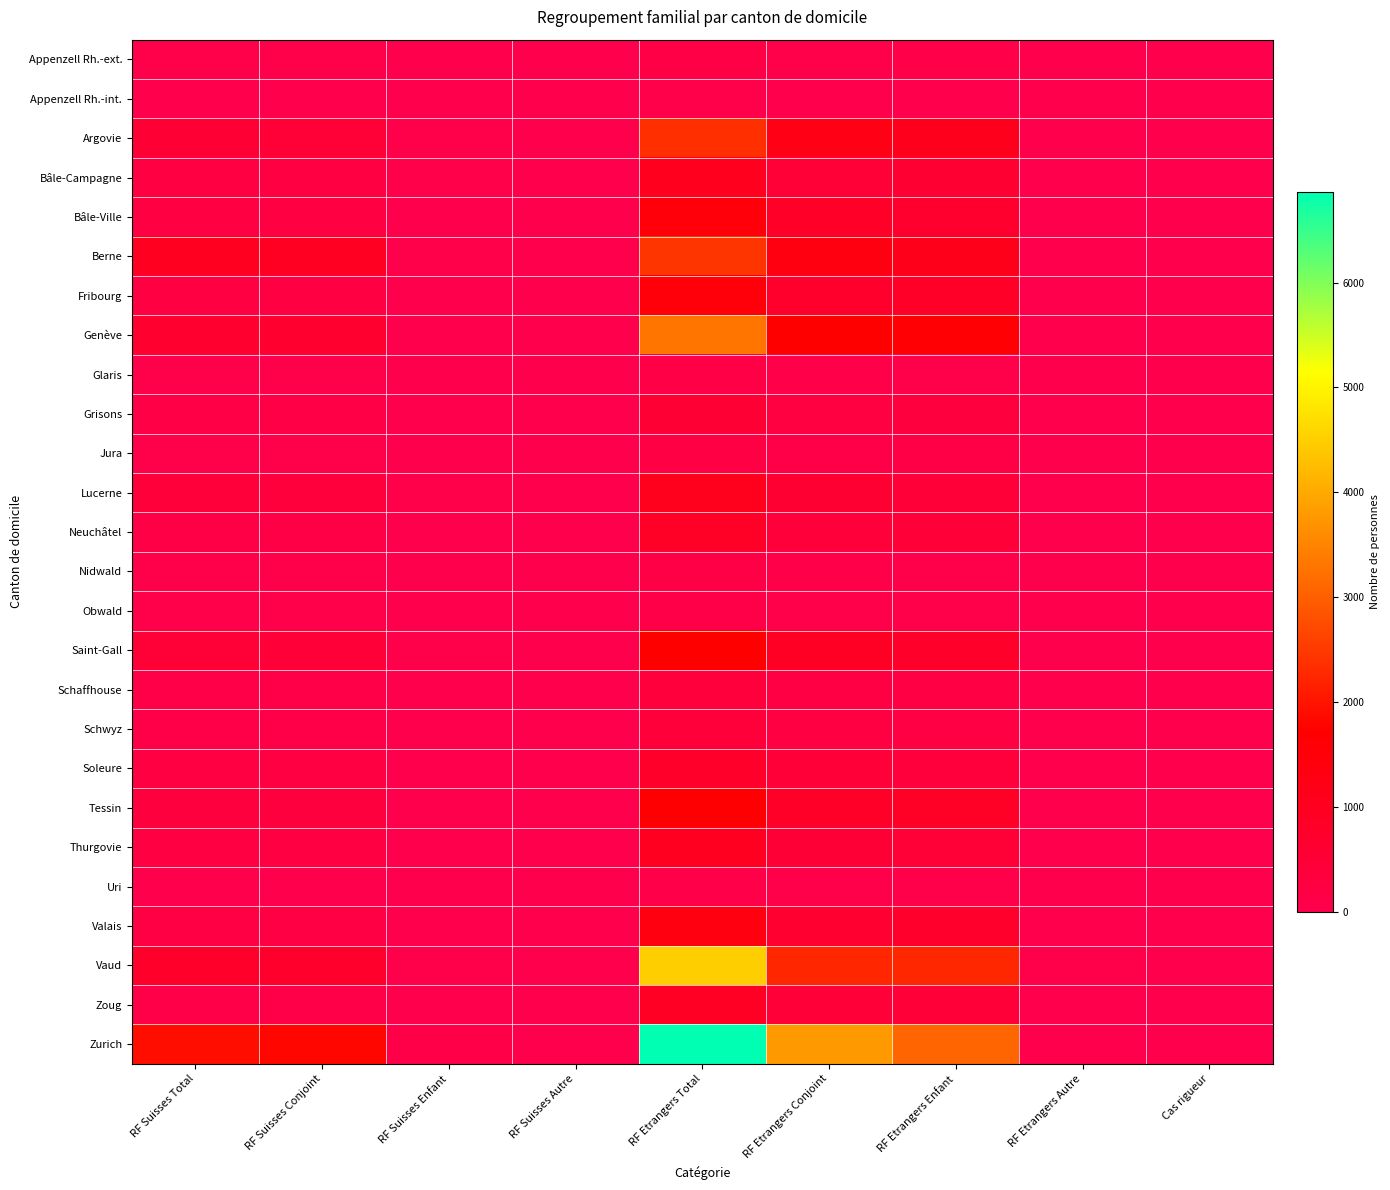

Count the number of categories in the chart.

9